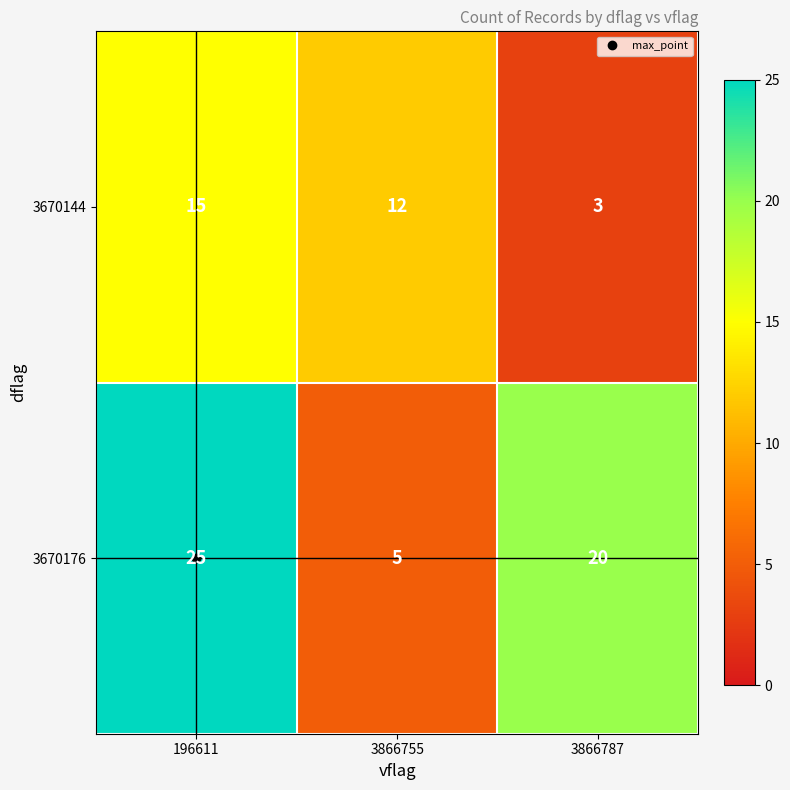

How many 3670144 values are between 3 and 15?

3